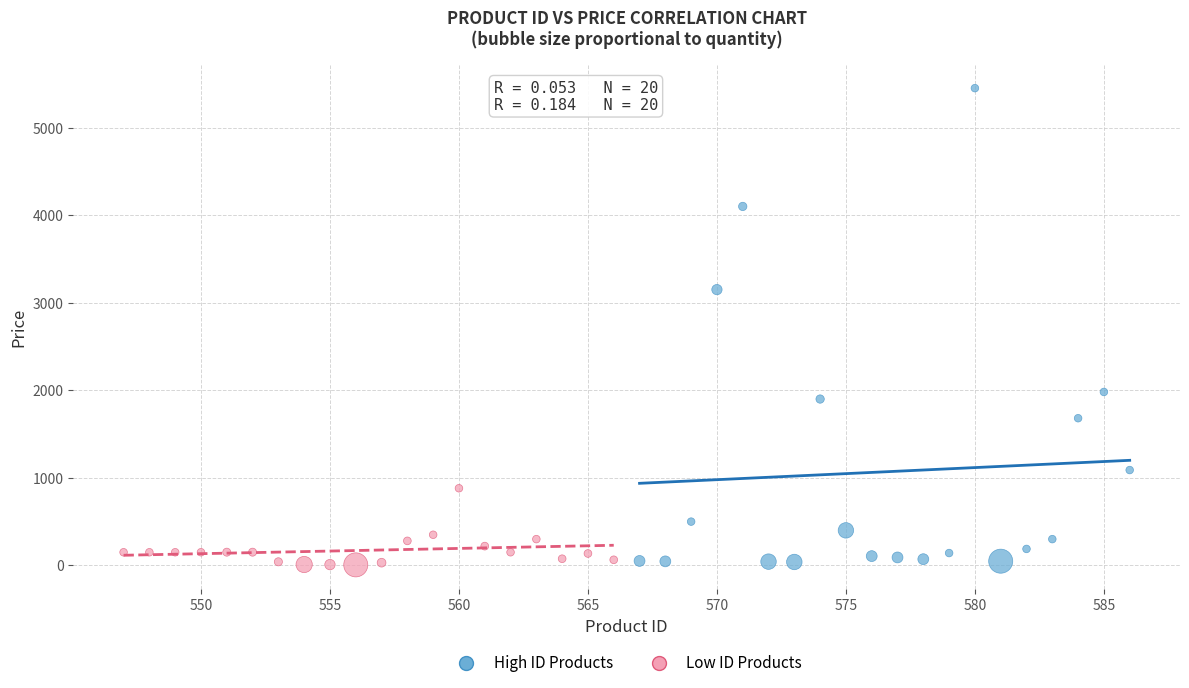

Which series has the widest spread of Y values?

High ID Products